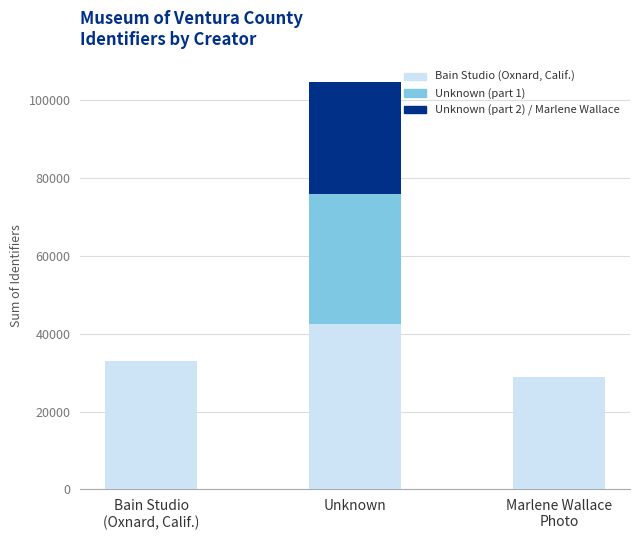

At which category is the sum across all series the highest?

Unknown